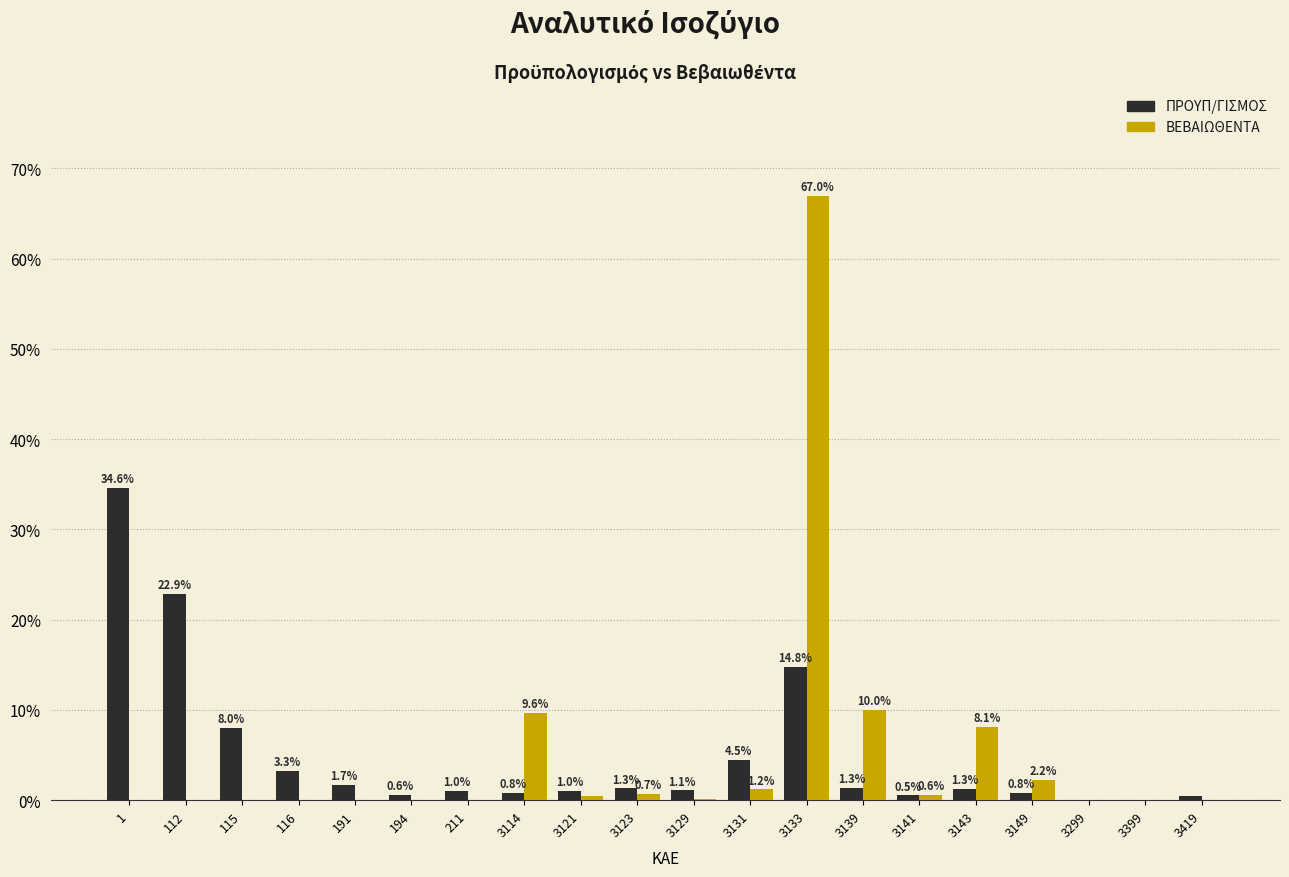

What is the approximate value of ΠΡΟΥΠ/ΓΙΣΜΟΣ at 3139?

1.3